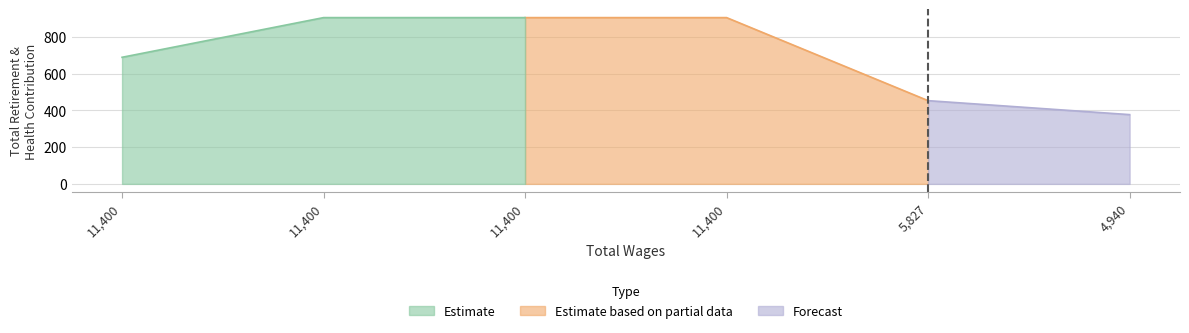

What is the difference between the second highest and second lowest values?

452